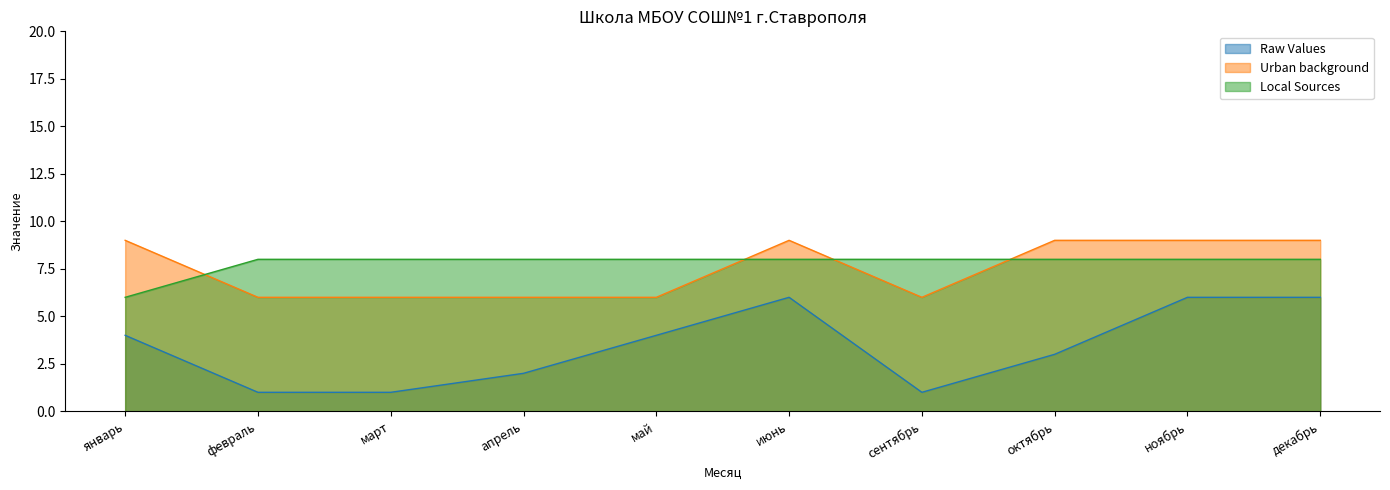

Reading left to right, extract all data points from this chart.

Raw Values: январь=4	февраль=1	март=1	апрель=2	май=4	июнь=6	сентябрь=1	октябрь=3	ноябрь=6	декабрь=6
Urban background: январь=9	февраль=6	март=6	апрель=6	май=6	июнь=9	сентябрь=6	октябрь=9	ноябрь=9	декабрь=9
Local Sources: январь=6	февраль=8	март=8	апрель=8	май=8	июнь=8	сентябрь=8	октябрь=8	ноябрь=8	декабрь=8